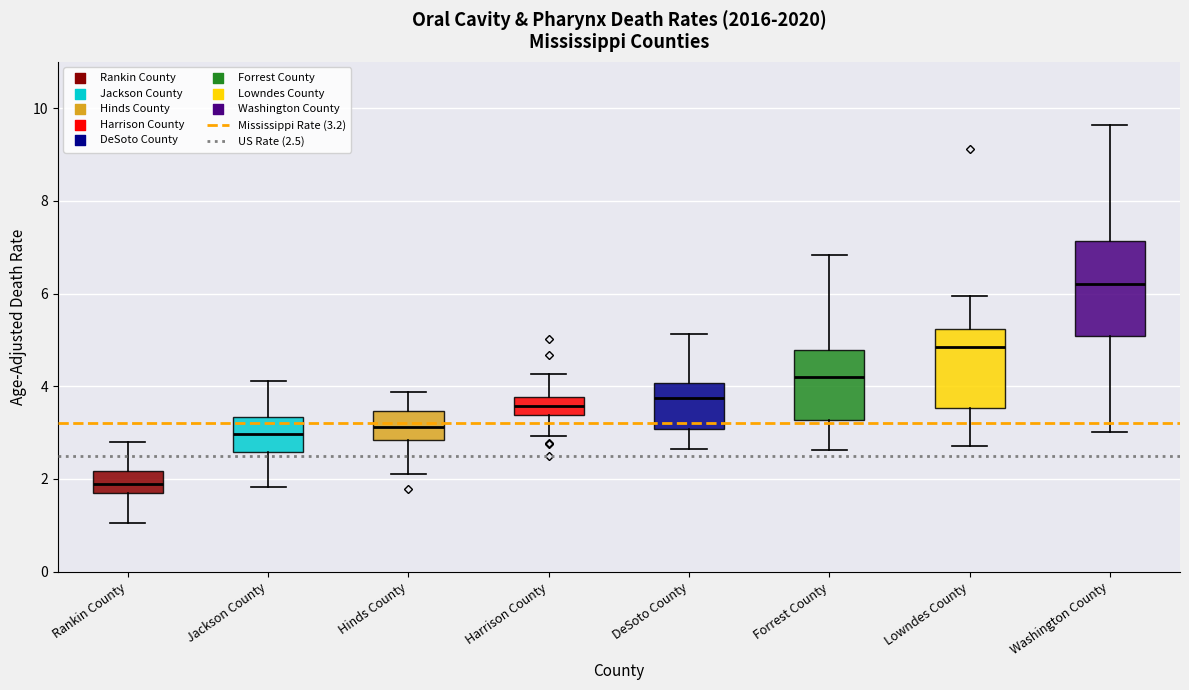

Which box's median line is the highest?

Washington County